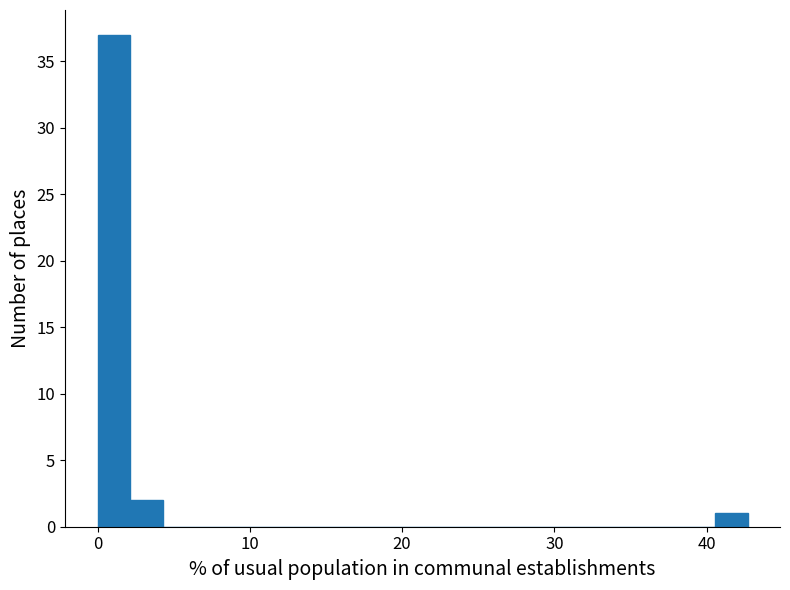

Around what value on the x-axis is the tallest bar? Give the approximate position of its centre, as read against the axis.

1